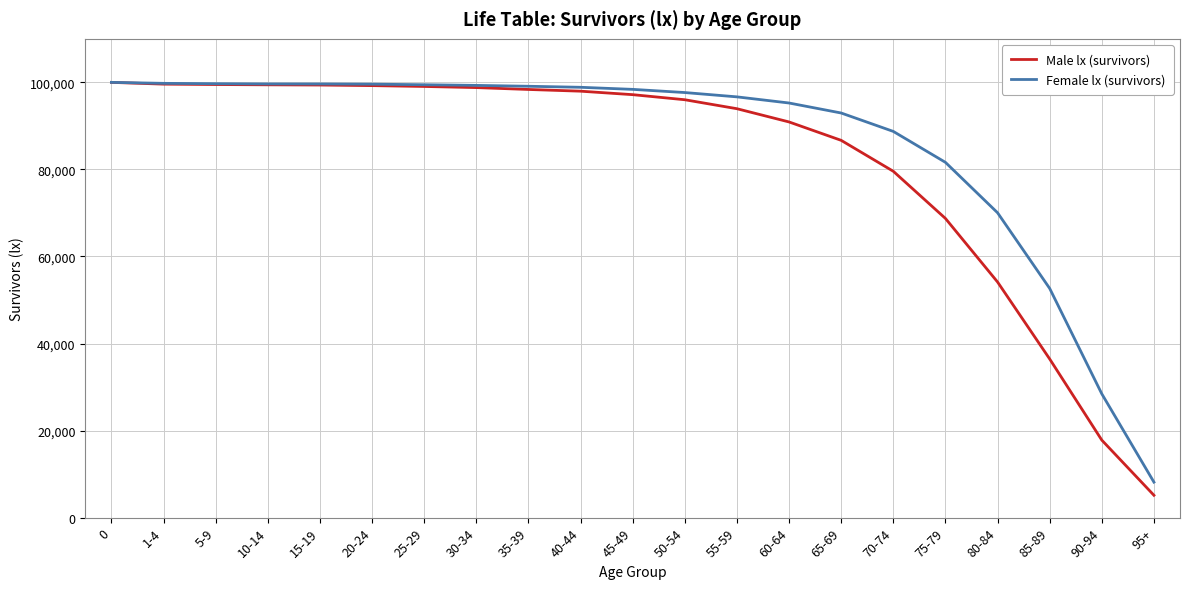

Which category has the lowest value in the Female lx (survivors) series?

95+